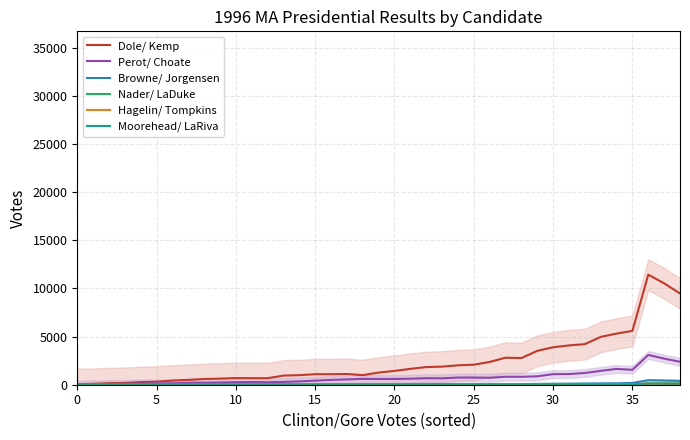

What is the label of the 30th point from the right?

9